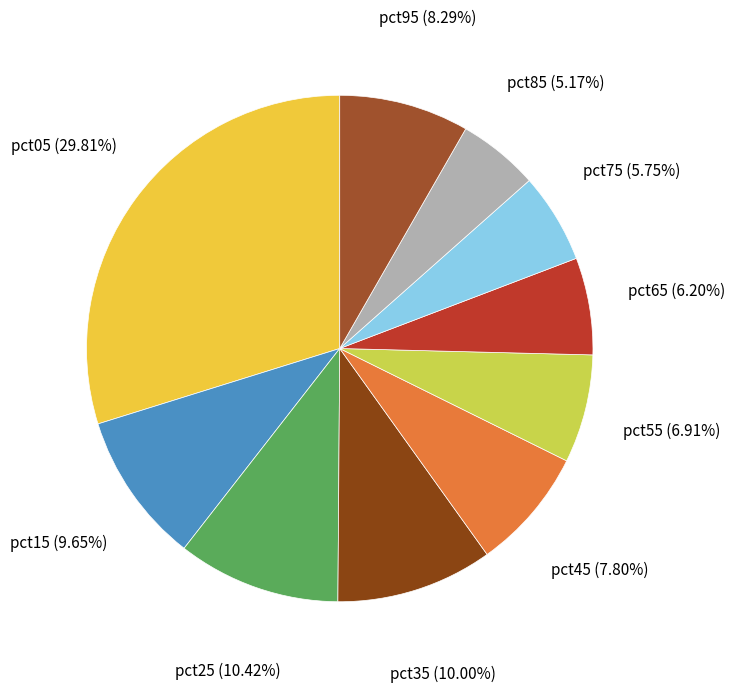

What portion of the pie excludes pct95?

91.7%